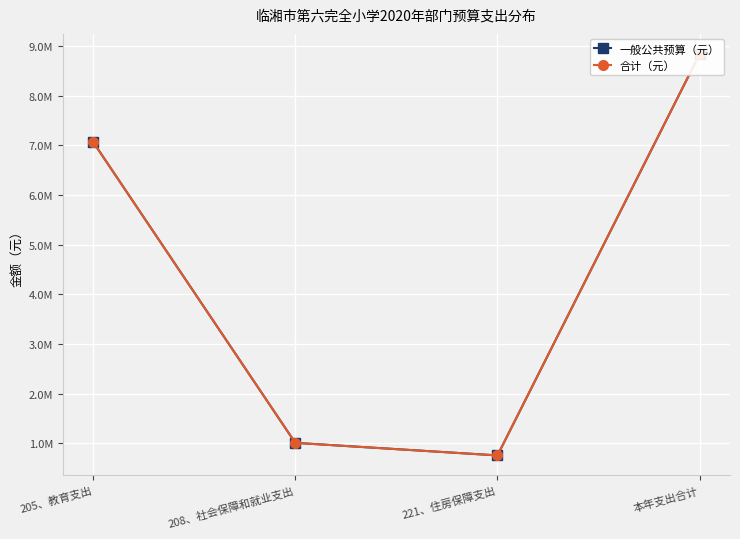

Is it true that 一般公共预算（元） equals 758795.0 at 221、住房保障支出?

True